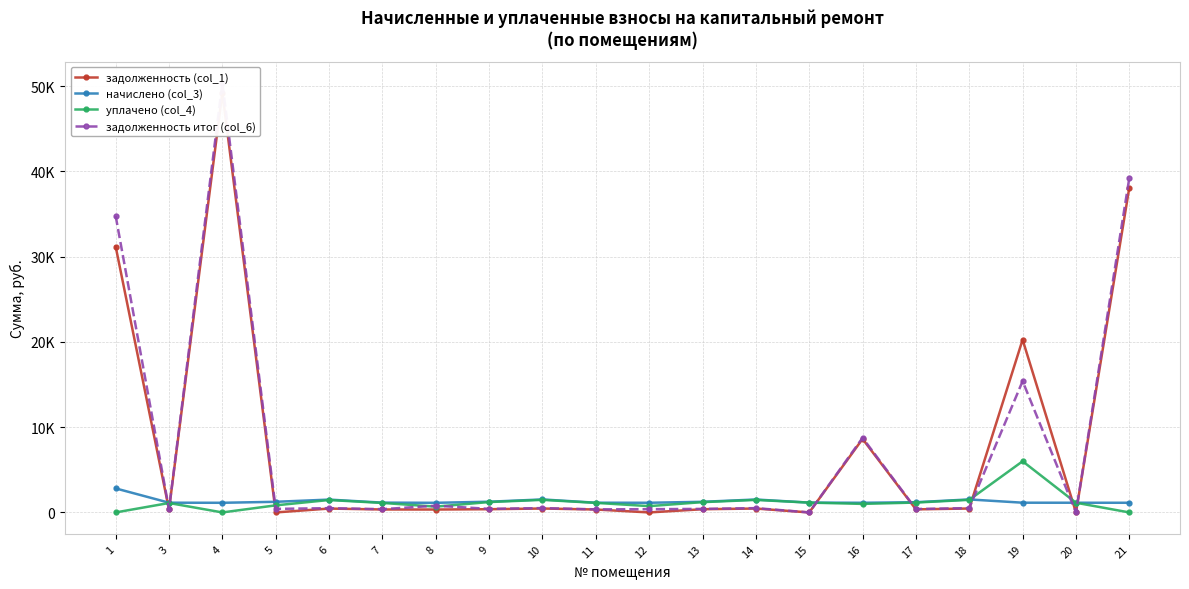

How many interior local valleys does the задолженность (col_1) series have?

7